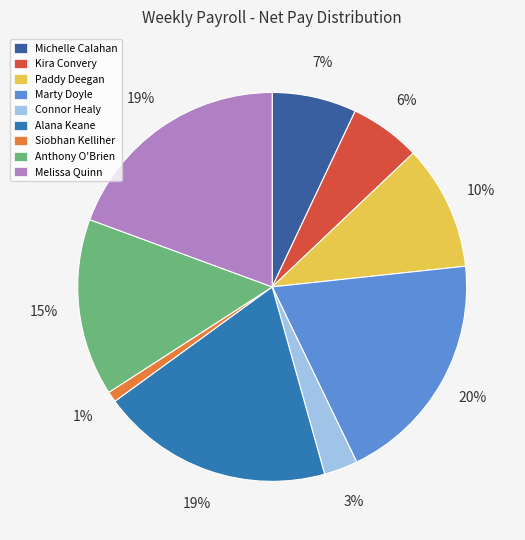

The Alana Keane slice represents 19% of the pie. True or false?

True